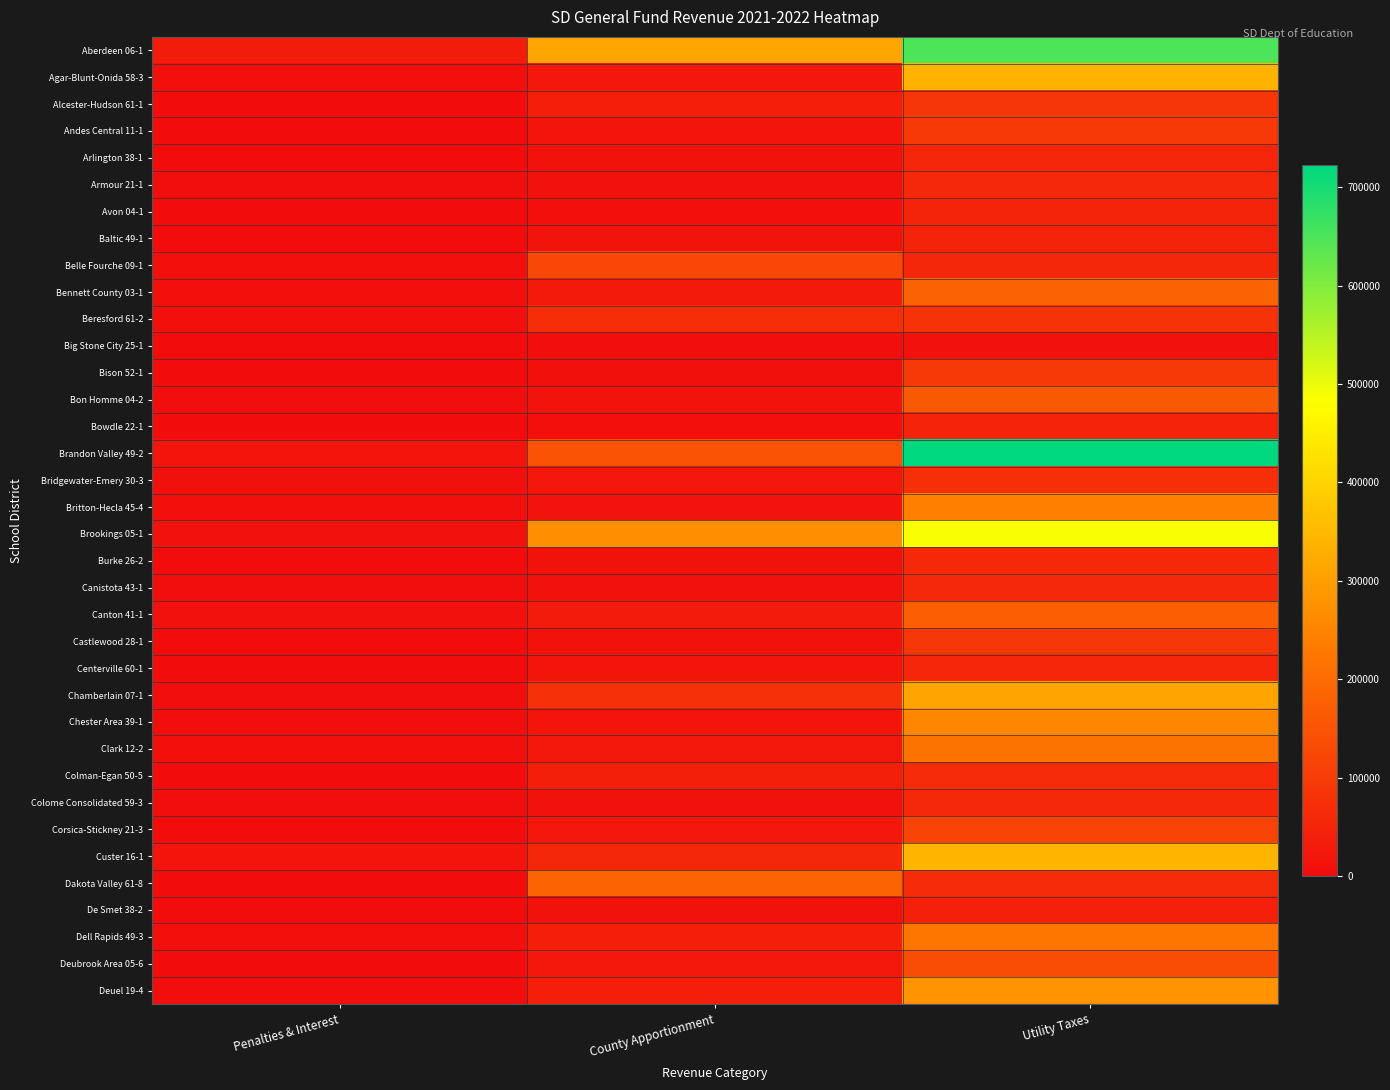

Reading left to right, extract all data points from this chart.

Aberdeen 06-1: Penalties & Interest=31174.1	County Apportionment=313474.2	Utility Taxes=649715.3
Agar-Blunt-Onida 58-3: Penalties & Interest=6776.5	County Apportionment=25123.8	Utility Taxes=336481.6
Alcester-Hudson 61-1: Penalties & Interest=2051.8	County Apportionment=37288.7	Utility Taxes=84970.8
Andes Central 11-1: Penalties & Interest=2676.2	County Apportionment=18834.1	Utility Taxes=95396.0
Arlington 38-1: Penalties & Interest=1900.6	County Apportionment=12232.2	Utility Taxes=52586.4
Armour 21-1: Penalties & Interest=3600.2	County Apportionment=13403.1	Utility Taxes=60236.7
Avon 04-1: Penalties & Interest=2391.4	County Apportionment=5928.2	Utility Taxes=49658.7
Baltic 49-1: Penalties & Interest=2173.0	County Apportionment=14441.4	Utility Taxes=49724.1
Belle Fourche 09-1: Penalties & Interest=5683.4	County Apportionment=123151.0	Utility Taxes=57863.0
Bennett County 03-1: Penalties & Interest=6044.8	County Apportionment=29231.1	Utility Taxes=179930.1
Beresford 61-2: Penalties & Interest=5932.3	County Apportionment=70003.1	Utility Taxes=79061.3
Big Stone City 25-1: Penalties & Interest=2751.0	County Apportionment=4026.9	Utility Taxes=13091.8
Bison 52-1: Penalties & Interest=2490.2	County Apportionment=8626.5	Utility Taxes=95712.0
Bon Homme 04-2: Penalties & Interest=3935.7	County Apportionment=14207.8	Utility Taxes=161160.4
Bowdle 22-1: Penalties & Interest=2303.0	County Apportionment=6550.8	Utility Taxes=49085.5
Brandon Valley 49-2: Penalties & Interest=16049.9	County Apportionment=148052.2	Utility Taxes=722718.0
Bridgewater-Emery 30-3: Penalties & Interest=7298.1	County Apportionment=25364.9	Utility Taxes=73501.6
Britton-Hecla 45-4: Penalties & Interest=6894.1	County Apportionment=15015.8	Utility Taxes=243934.0
Brookings 05-1: Penalties & Interest=12345.5	County Apportionment=271960.9	Utility Taxes=486521.1
Burke 26-2: Penalties & Interest=2472.7	County Apportionment=11472.8	Utility Taxes=61989.6
Canistota 43-1: Penalties & Interest=4084.2	County Apportionment=12508.5	Utility Taxes=61669.2
Canton 41-1: Penalties & Interest=10037.4	County Apportionment=31985.8	Utility Taxes=173485.9
Castlewood 28-1: Penalties & Interest=1651.3	County Apportionment=13791.8	Utility Taxes=89993.9
Centerville 60-1: Penalties & Interest=1521.5	County Apportionment=16829.5	Utility Taxes=54518.0
Chamberlain 07-1: Penalties & Interest=3220.8	County Apportionment=75764.8	Utility Taxes=310986.8
Chester Area 39-1: Penalties & Interest=4355.1	County Apportionment=19619.0	Utility Taxes=256582.4
Clark 12-2: Penalties & Interest=6217.9	County Apportionment=21668.1	Utility Taxes=215998.3
Colman-Egan 50-5: Penalties & Interest=4.6	County Apportionment=39946.4	Utility Taxes=64692.8
Colome Consolidated 59-3: Penalties & Interest=3175.8	County Apportionment=12418.2	Utility Taxes=58765.9
Corsica-Stickney 21-3: Penalties & Interest=2379.0	County Apportionment=23814.3	Utility Taxes=116285.4
Custer 16-1: Penalties & Interest=18308.9	County Apportionment=57848.2	Utility Taxes=341412.7
Dakota Valley 61-8: Penalties & Interest=0.0	County Apportionment=183228.8	Utility Taxes=66989.0
De Smet 38-2: Penalties & Interest=1346.1	County Apportionment=11878.7	Utility Taxes=42520.2
Dell Rapids 49-3: Penalties & Interest=5857.6	County Apportionment=37242.2	Utility Taxes=222591.0
Deubrook Area 05-6: Penalties & Interest=2476.8	County Apportionment=26174.4	Utility Taxes=134661.2
Deuel 19-4: Penalties & Interest=4902.1	County Apportionment=39264.1	Utility Taxes=279735.2